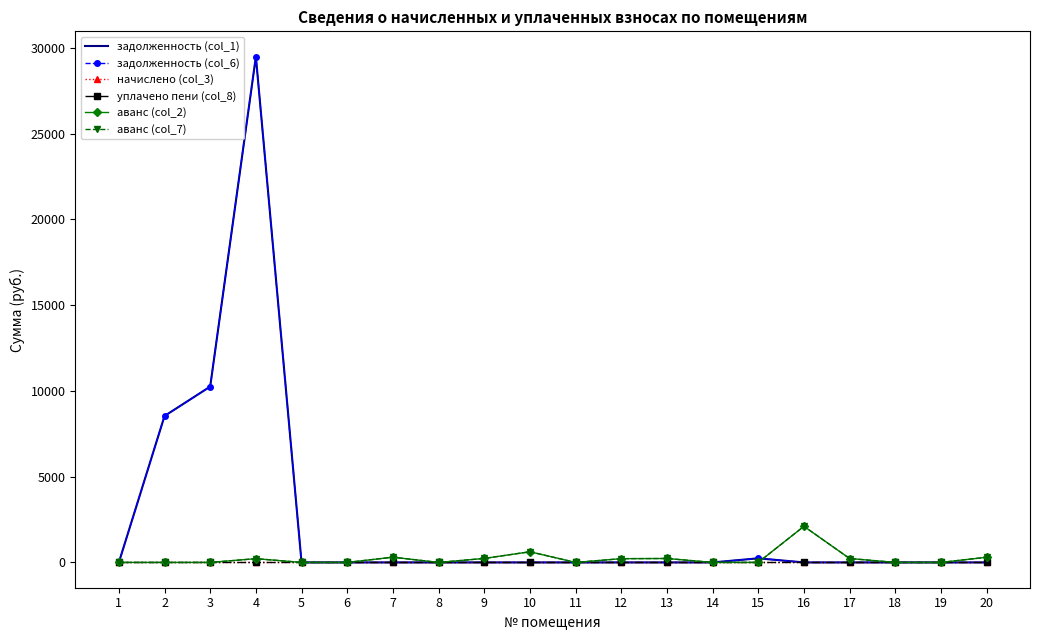

True or false: аванс (col_7) and начислено (col_3) intersect in this chart.

False